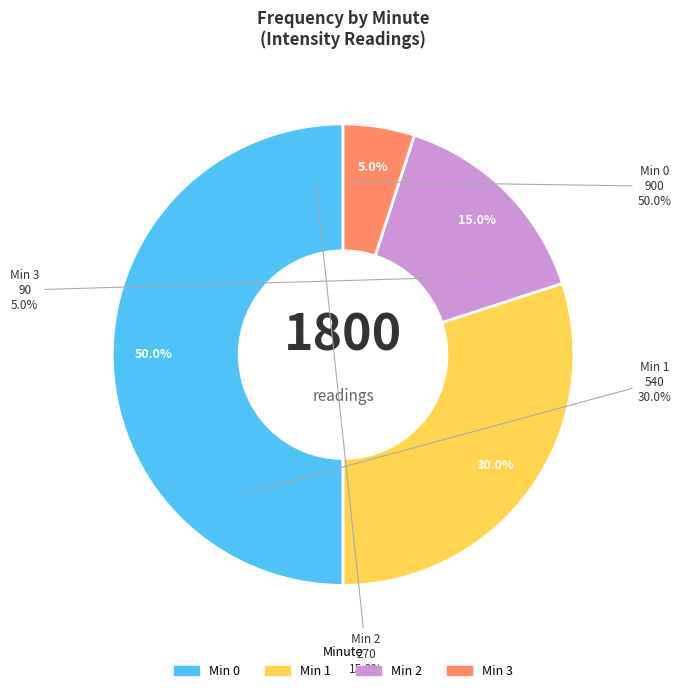

Is 0 the majority of the pie?

No